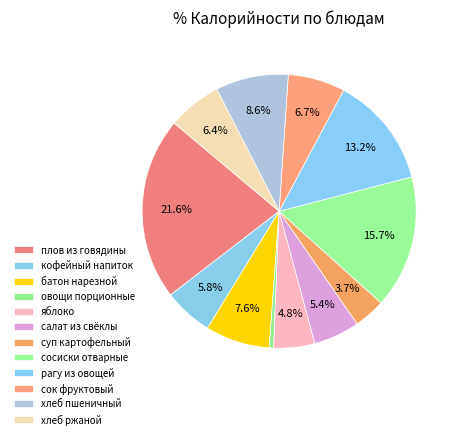

Which category has the smallest portion of the pie?

овощи порционные